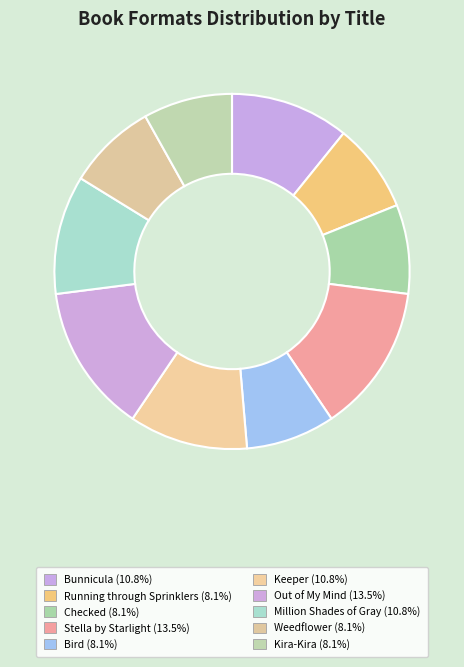

To the nearest percent, what portion does Weedflower represent?

8%